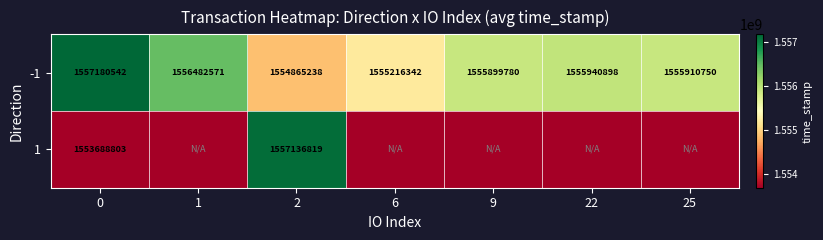

True or false: 1 has a value of 2438488817 at 2.

False